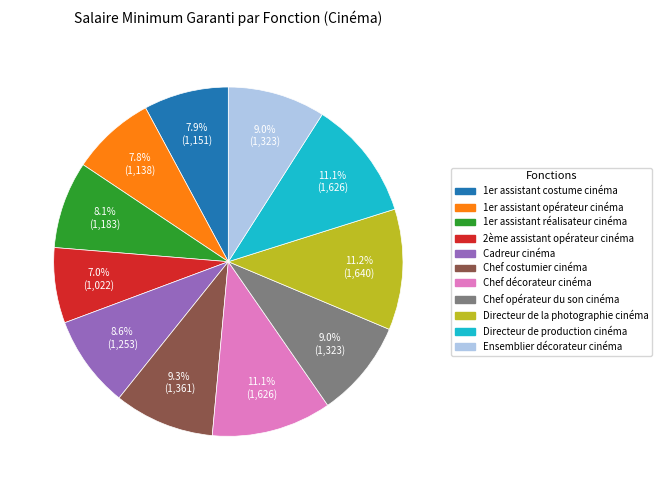

Is 1er assistant réalisateur cinéma the majority of the pie?

No